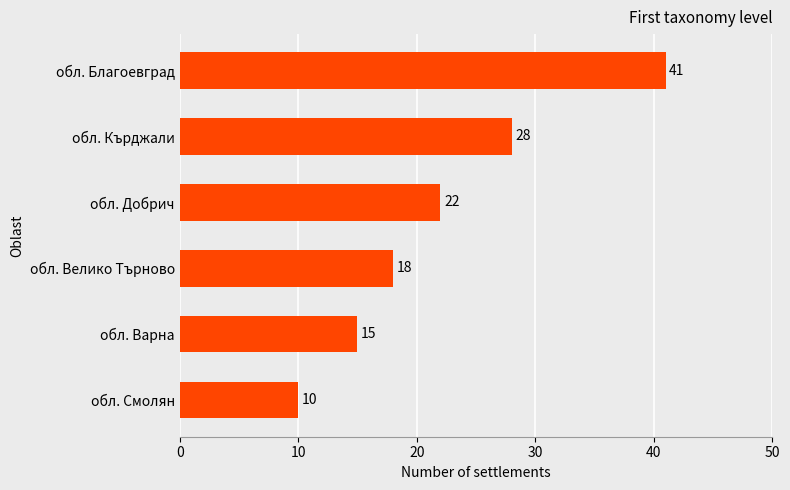

Does the chart contain any negative values?

No